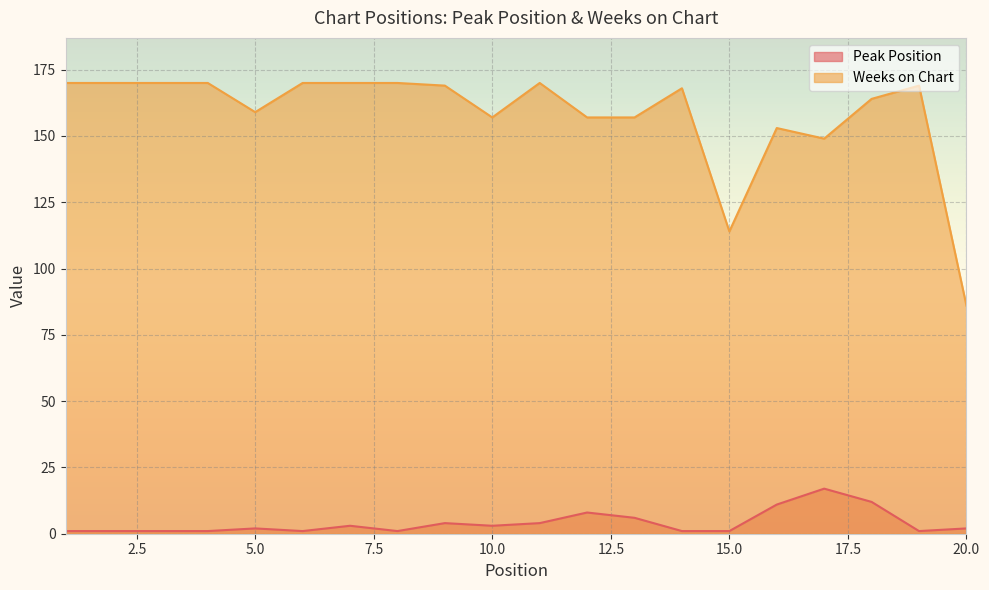

At which category is the sum across all series the highest?

18